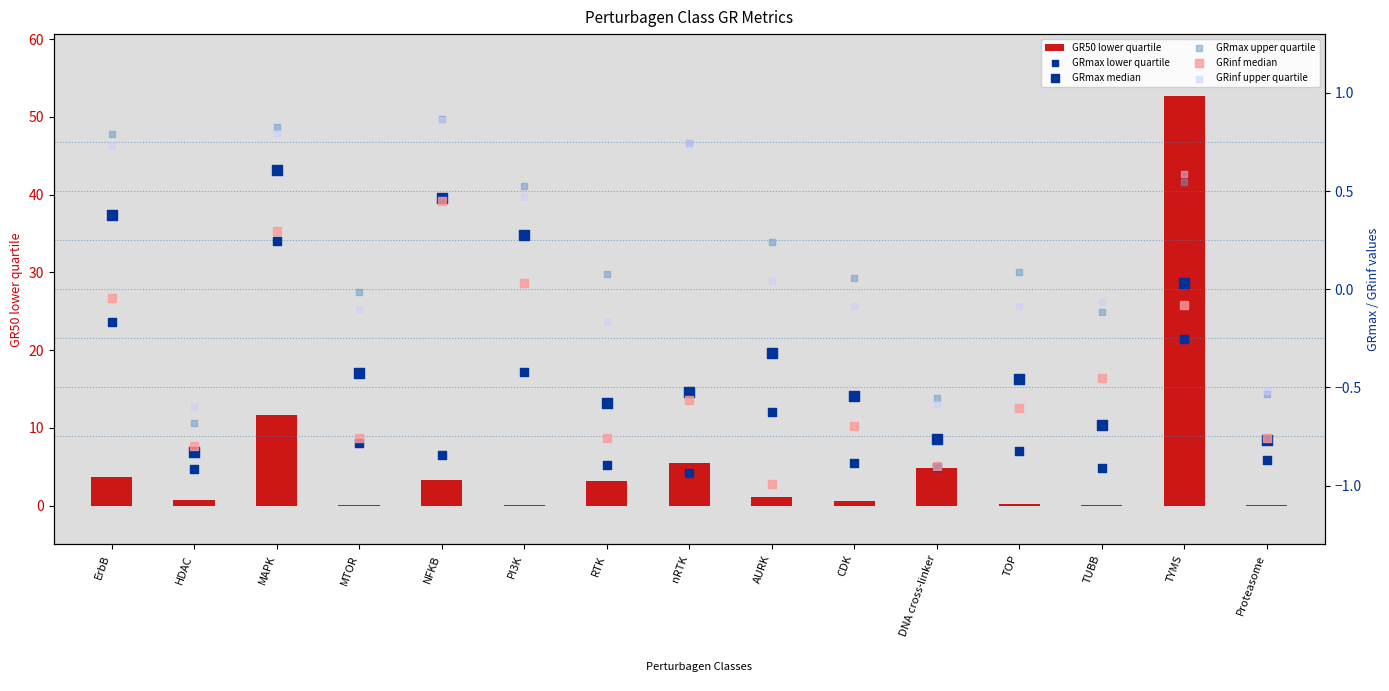

Which series contains the highest Y value?

GR50 lower quartile